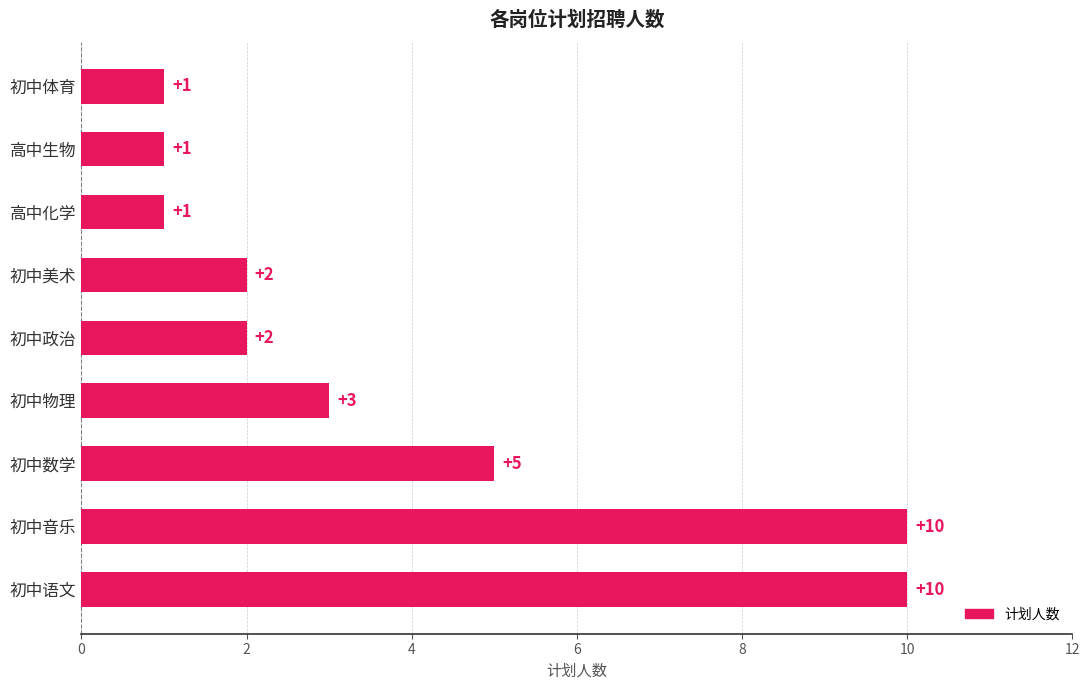

The chart shows a value of 5 at 初中数学. True or false?

True